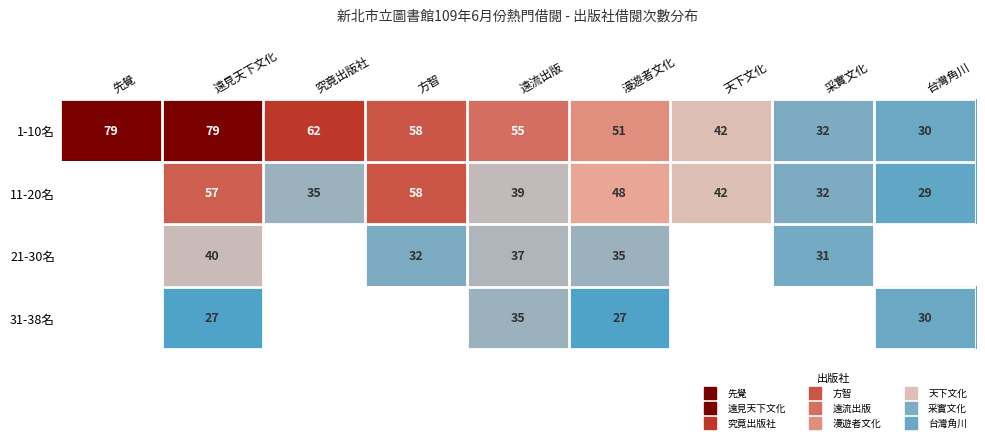

What is the spread (max minus min) of values at 漫遊者文化?

24.0